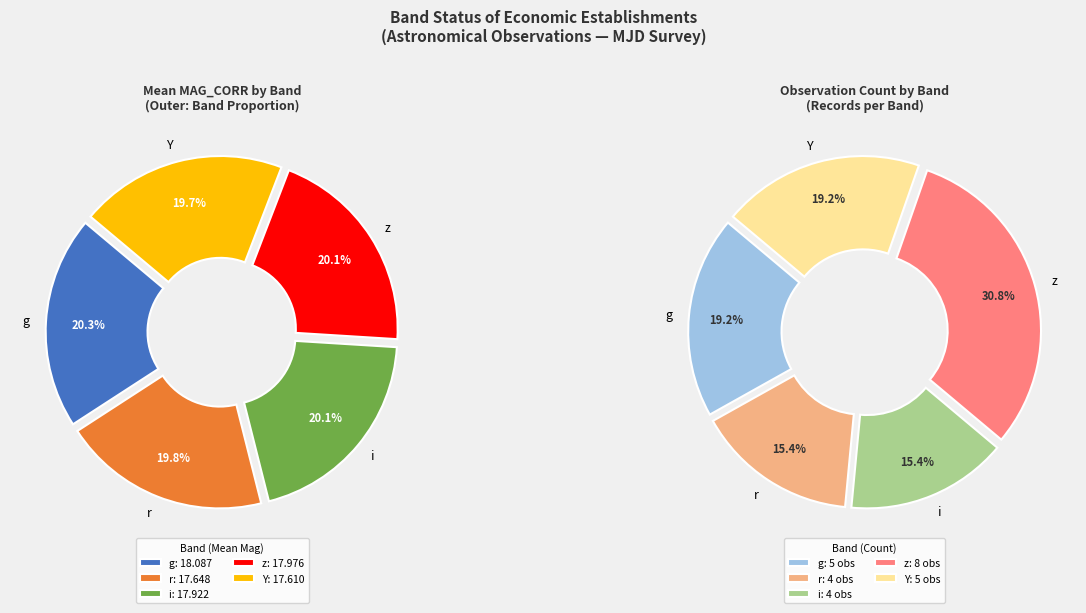

What is the smallest slice in the pie chart?

Y